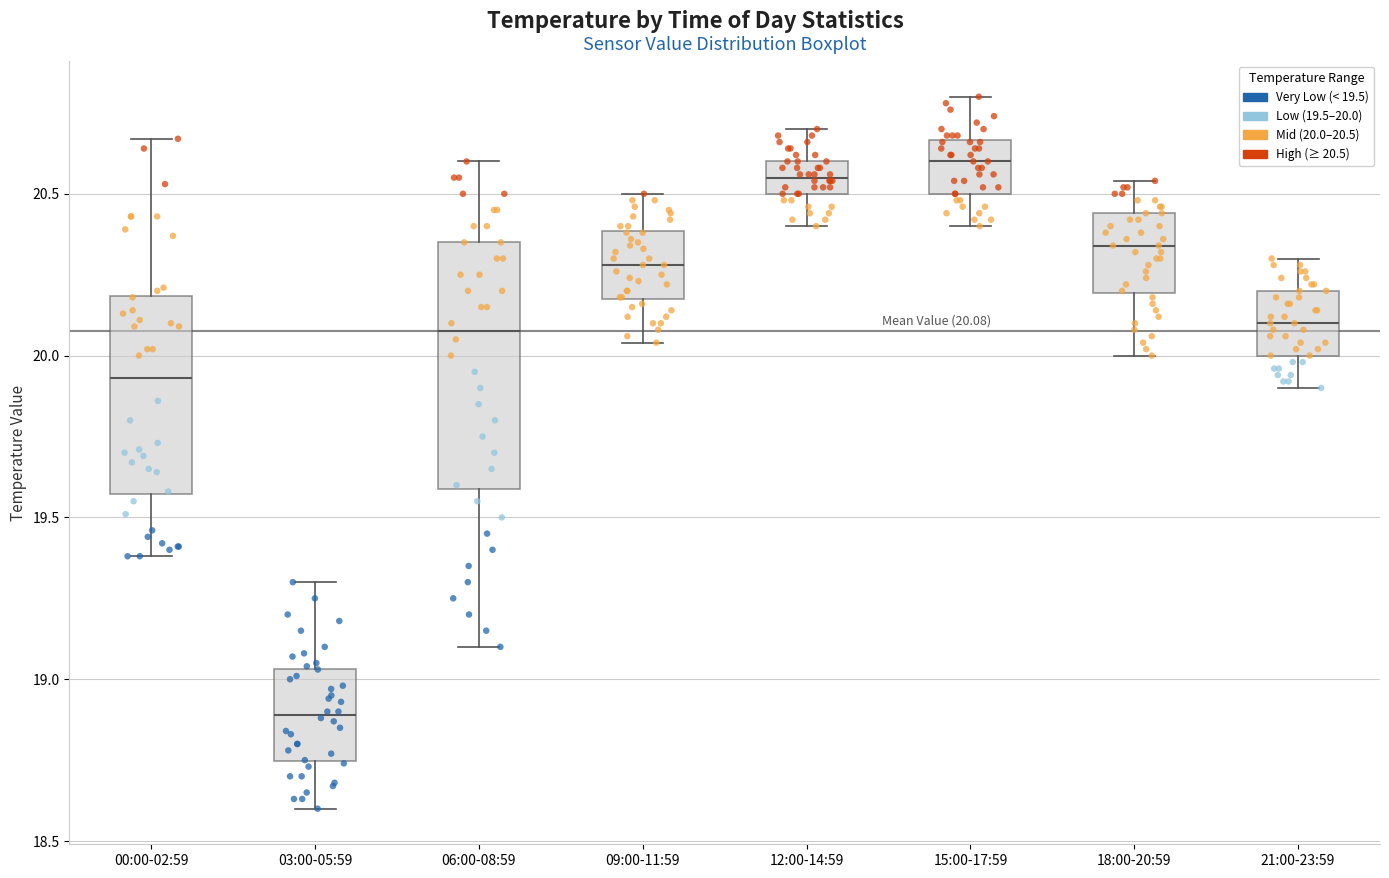

Which box's median line is the lowest?

03:00-05:59